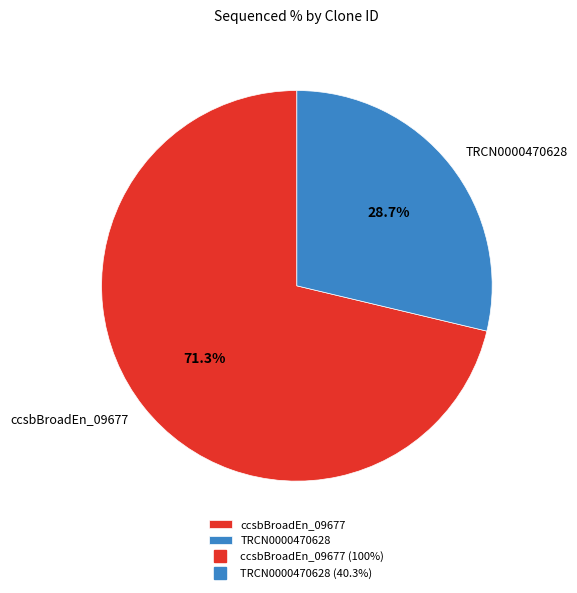

What is the total percentage of TRCN0000470628 and ccsbBroadEn_09677?

100.0%